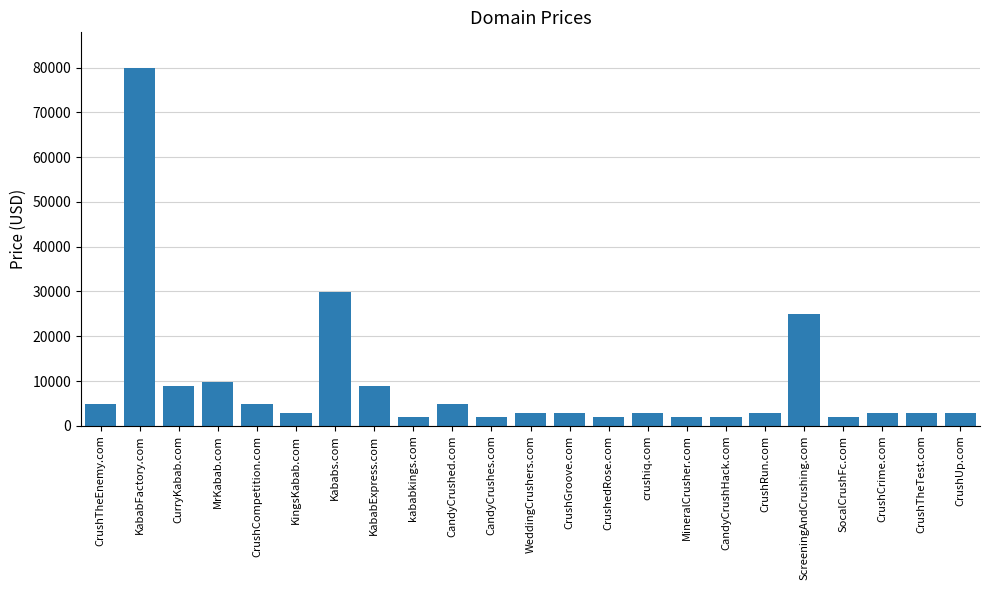

Does the chart contain stacked bars?

No